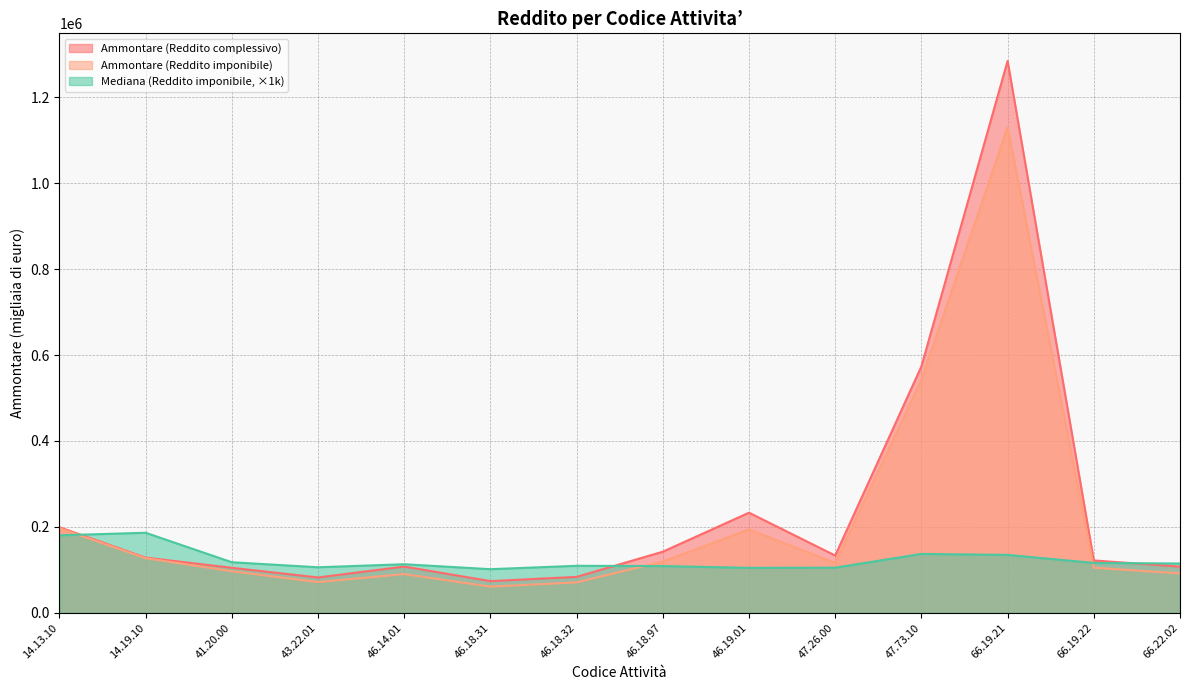

What is the maximum value for Ammontare (Reddito complessivo)?

1284830